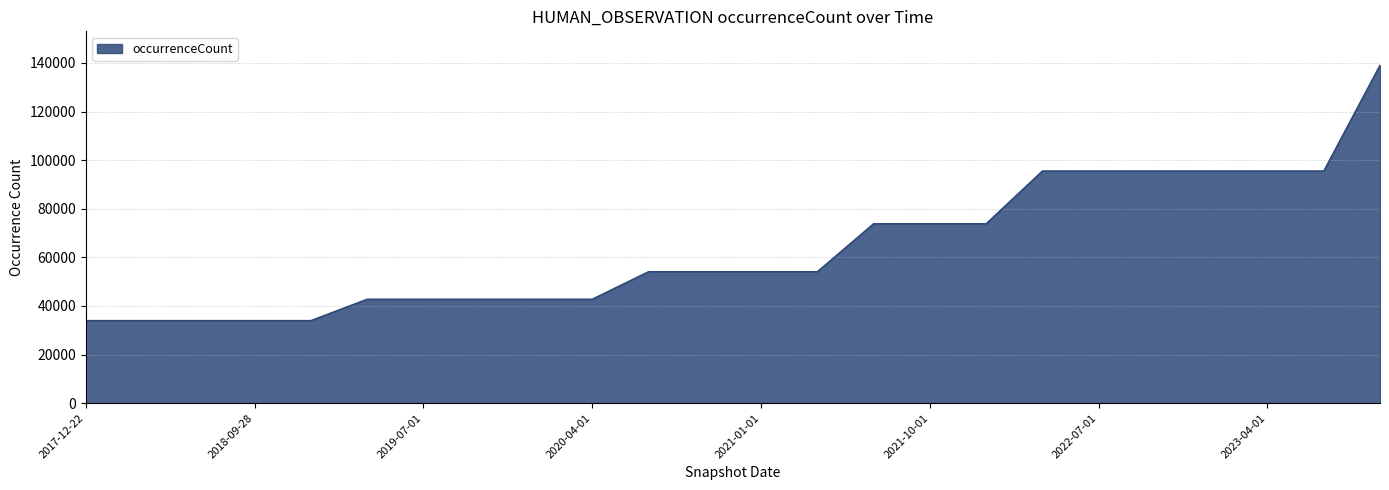

What is the maximum value shown in the chart?

139098